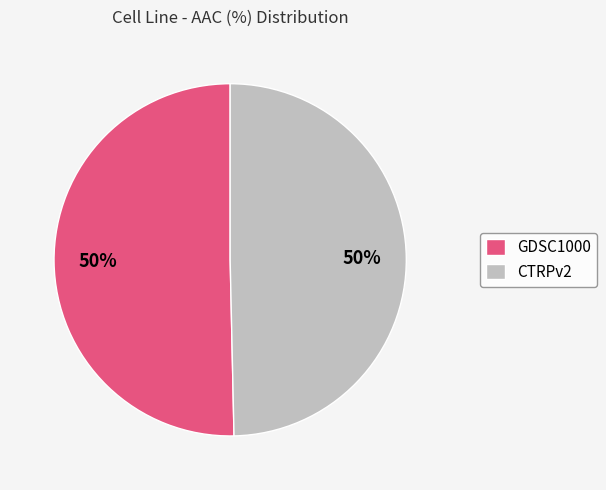

How many segments does this pie chart have?

2